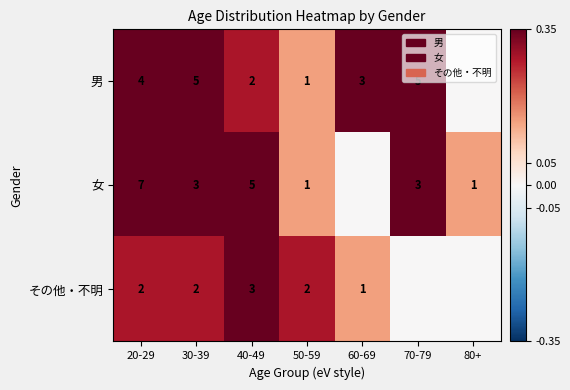

Is the value of その他・不明 at 40-49 greater than the value of 男 at 50-59?

Yes